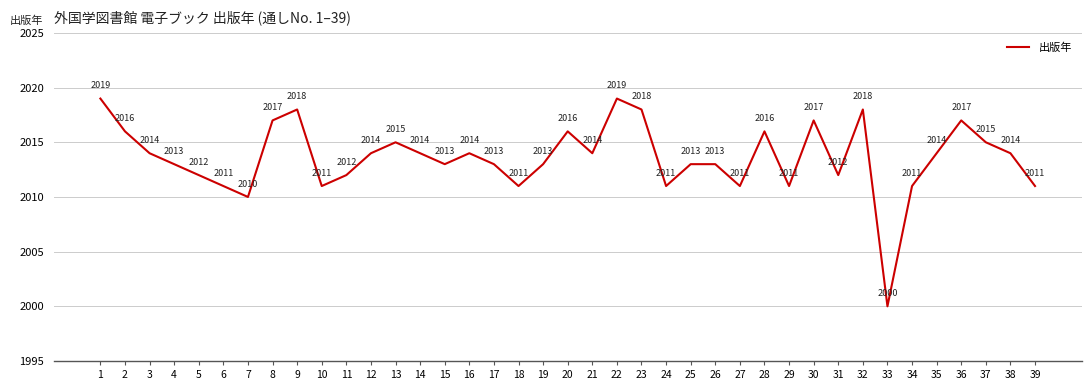

The chart shows a value of 1292 at 27. True or false?

False